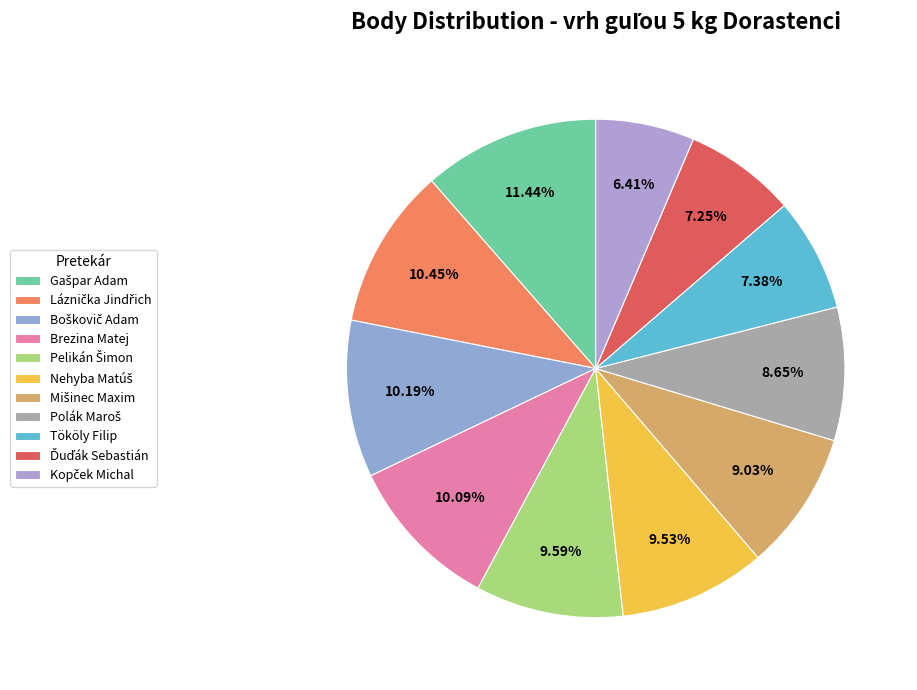

To the nearest percent, what is the average slice percentage?

9%